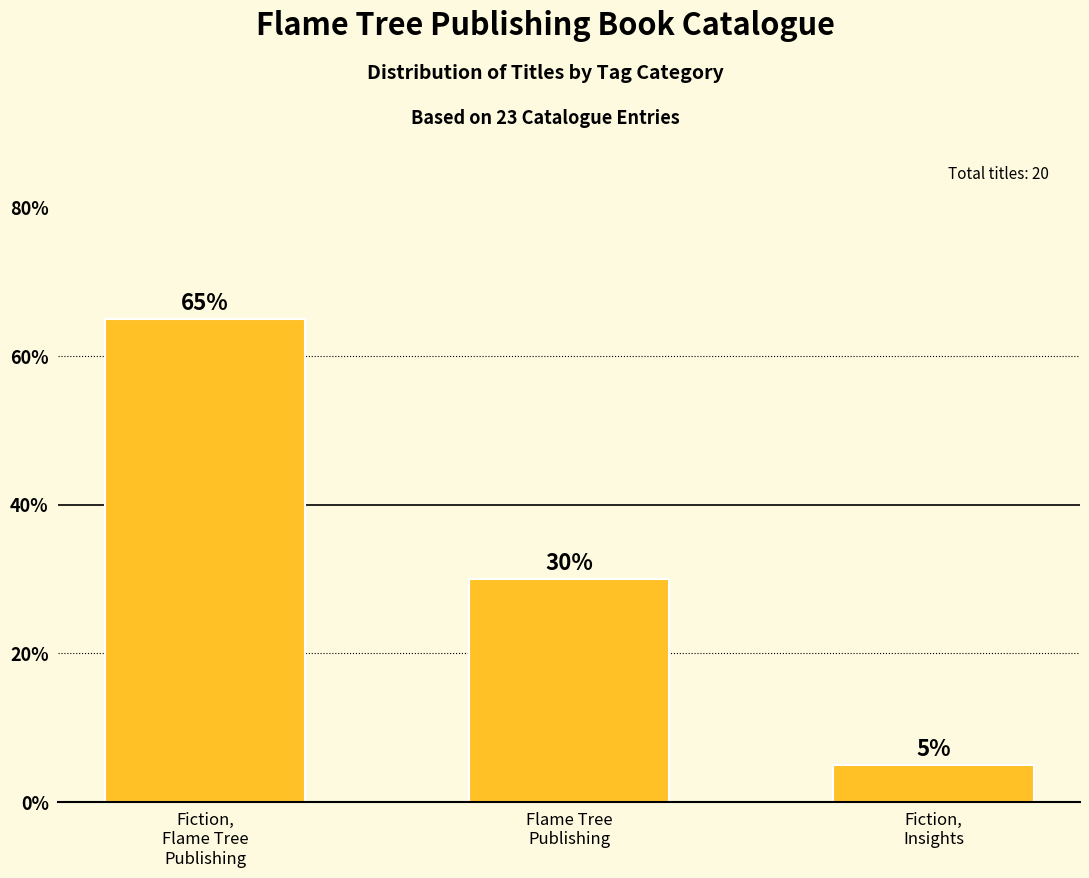

Is it true that the value at Fiction,
Flame Tree
Publishing is 65?

True